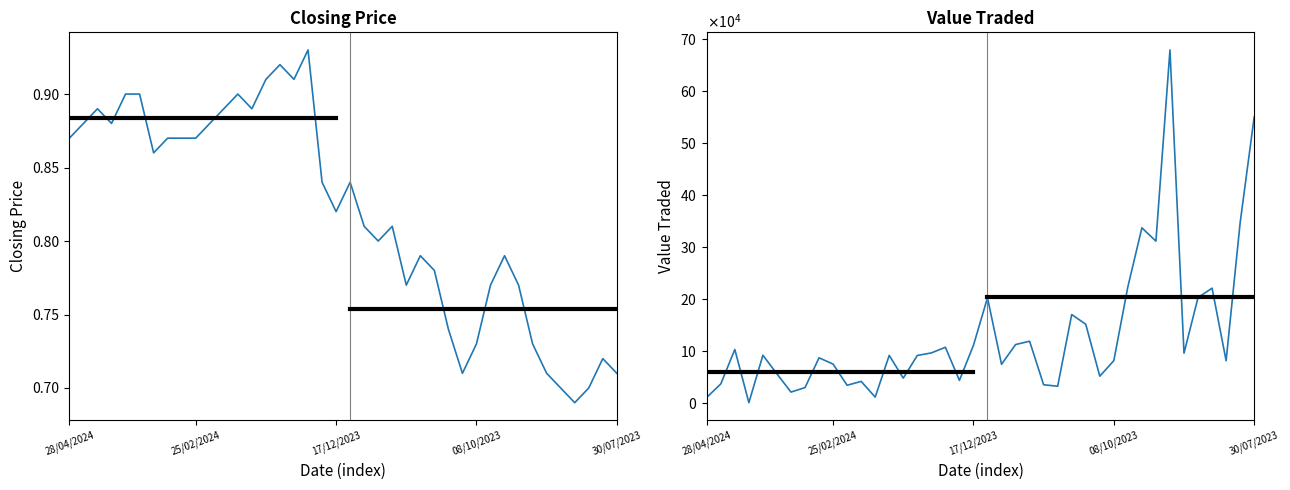

Reading left to right, transcribe all the data shown in this chart.

Closing: 0.9	0.9	0.9	0.9	0.9	0.9	0.9	0.9	0.9	0.9	0.9	0.9	0.9	0.9	0.9	0.9	0.9	0.9	0.8	0.8	0.8	0.8	0.8	0.8	0.8	0.8	0.8	0.7	0.7	0.7	0.8	0.8	0.8	0.7	0.7	0.7	0.7	0.7	0.7	0.7
Value Traded: 10725.0	36660.0	102810.0	497.0	91804.0	55949.0	20894.0	29553.0	86855.0	74735.0	33995.0	41486.0	11181.0	91490.0	47734.0	91379.0	96224.0	107113.0	43393.0	110814.0	202331.0	74365.0	112304.0	118746.0	34986.0	32153.0	170092.0	151423.0	51485.0	81398.0	223430.0	336859.0	311275.0	679028.0	95775.0	202751.0	220865.0	81264.0	346779.0	550039.0